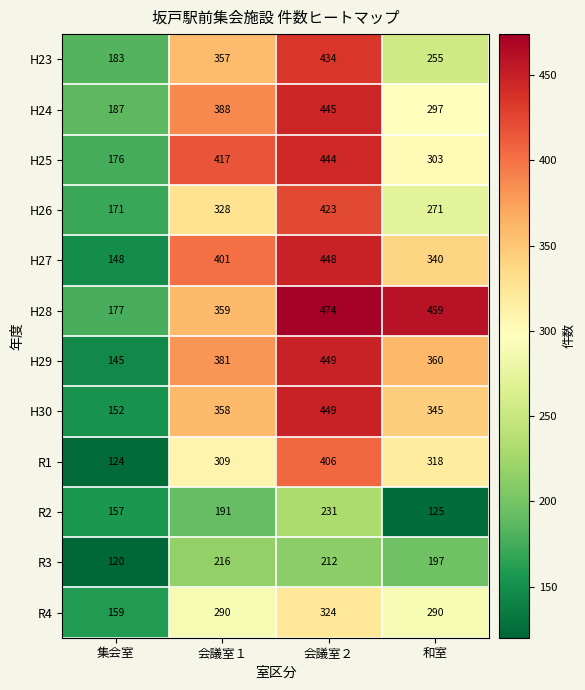

Count the R2 values in the range 157 to 231.

3